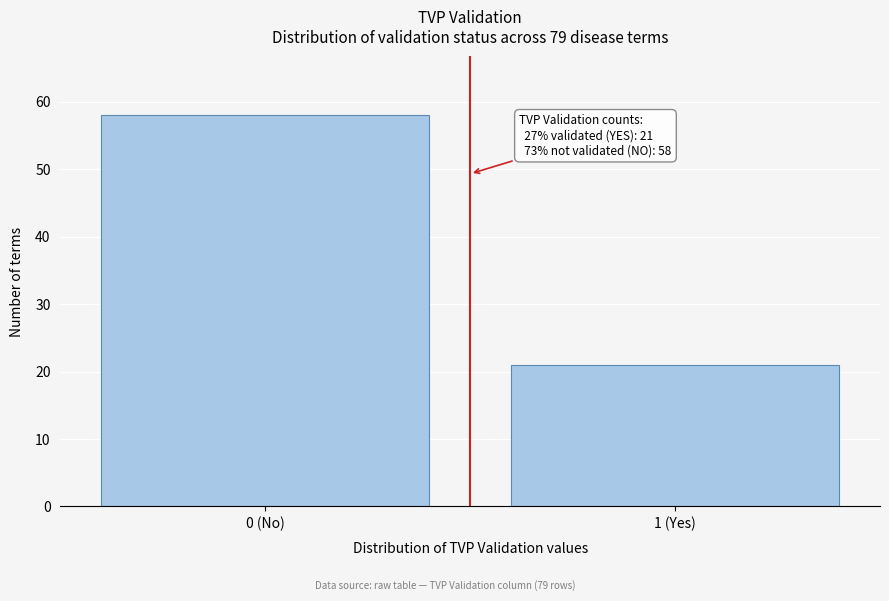

Reading left to right, transcribe all the data shown in this chart.

0 (No)=58	1 (Yes)=21